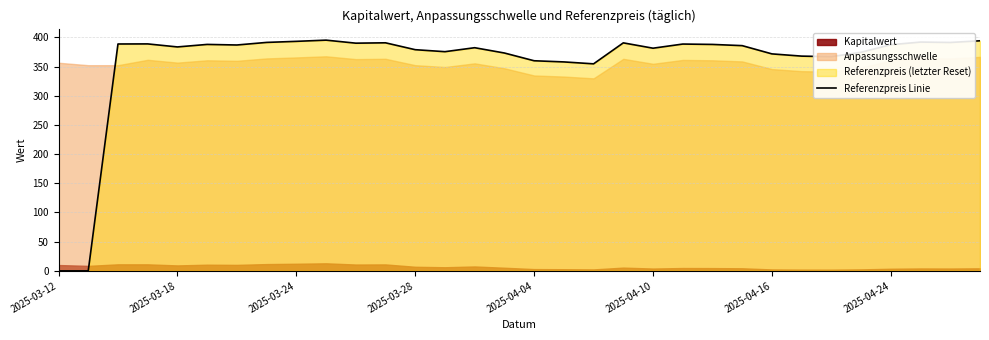

The Referenzpreis Linie series shows 383.5 at 2025-03-18. True or false?

True